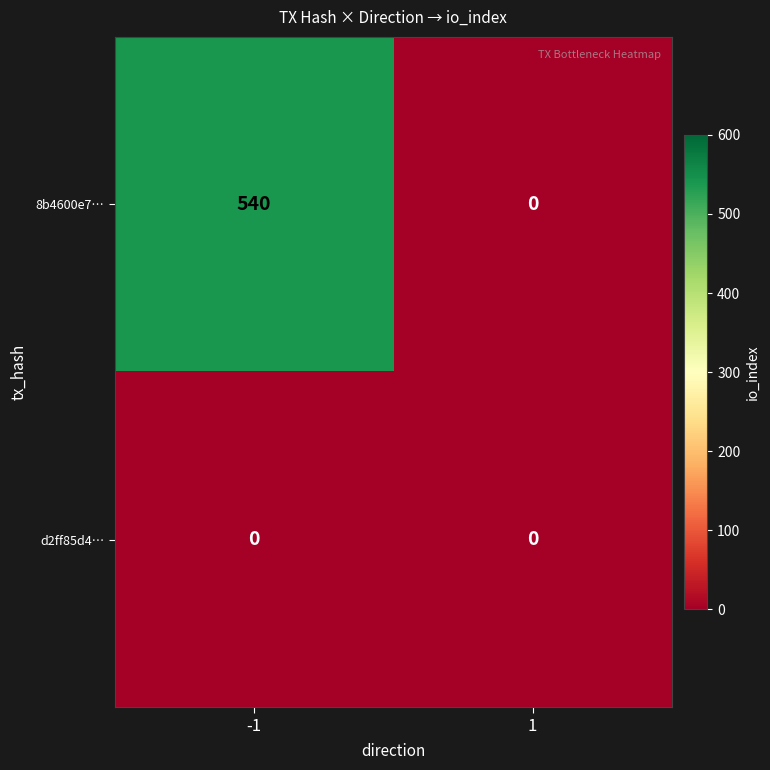

Which series has the largest range (max minus min)?

8b4600e7…